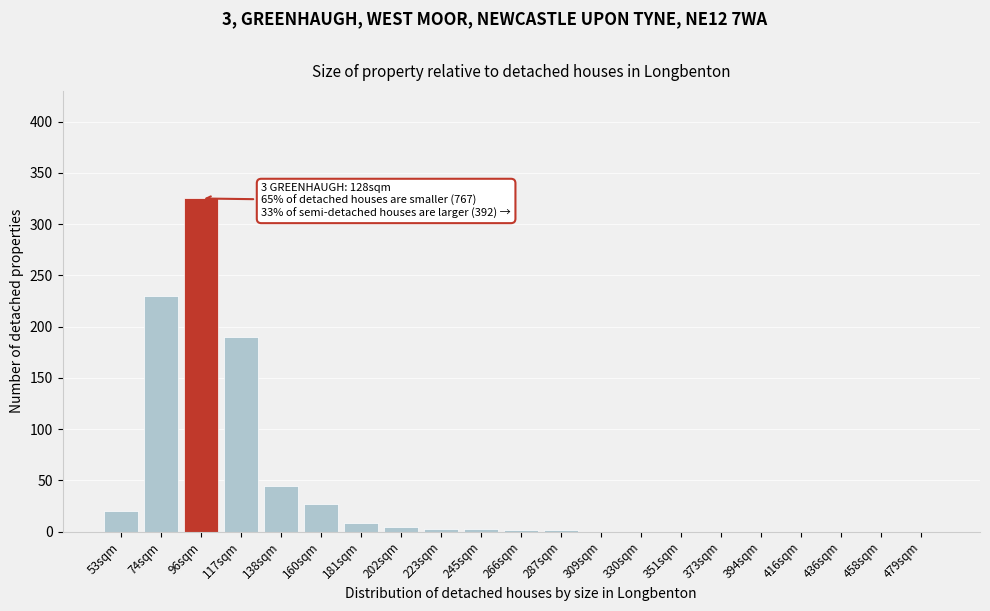

What is the greatest value displayed?

325